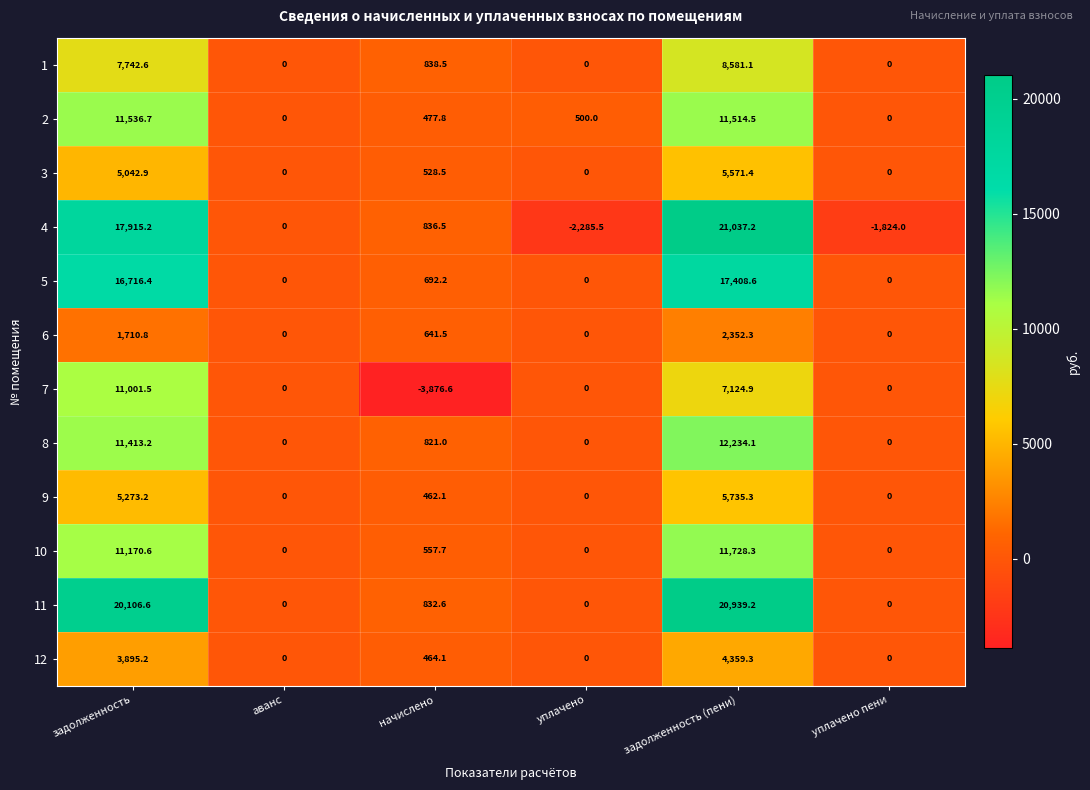

At how many categories does at least one series exceed 3249?

2